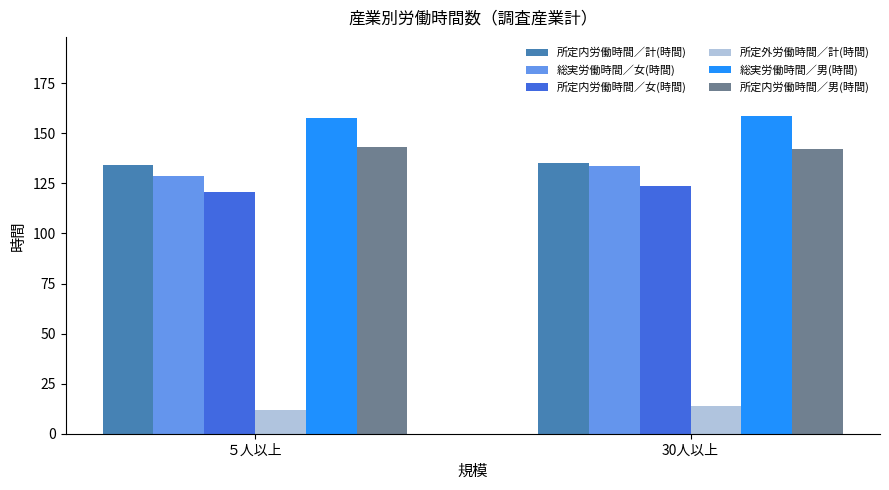

What is the difference between the maximum and minimum values in the 所定外労働時間／計(時間) series?

1.9